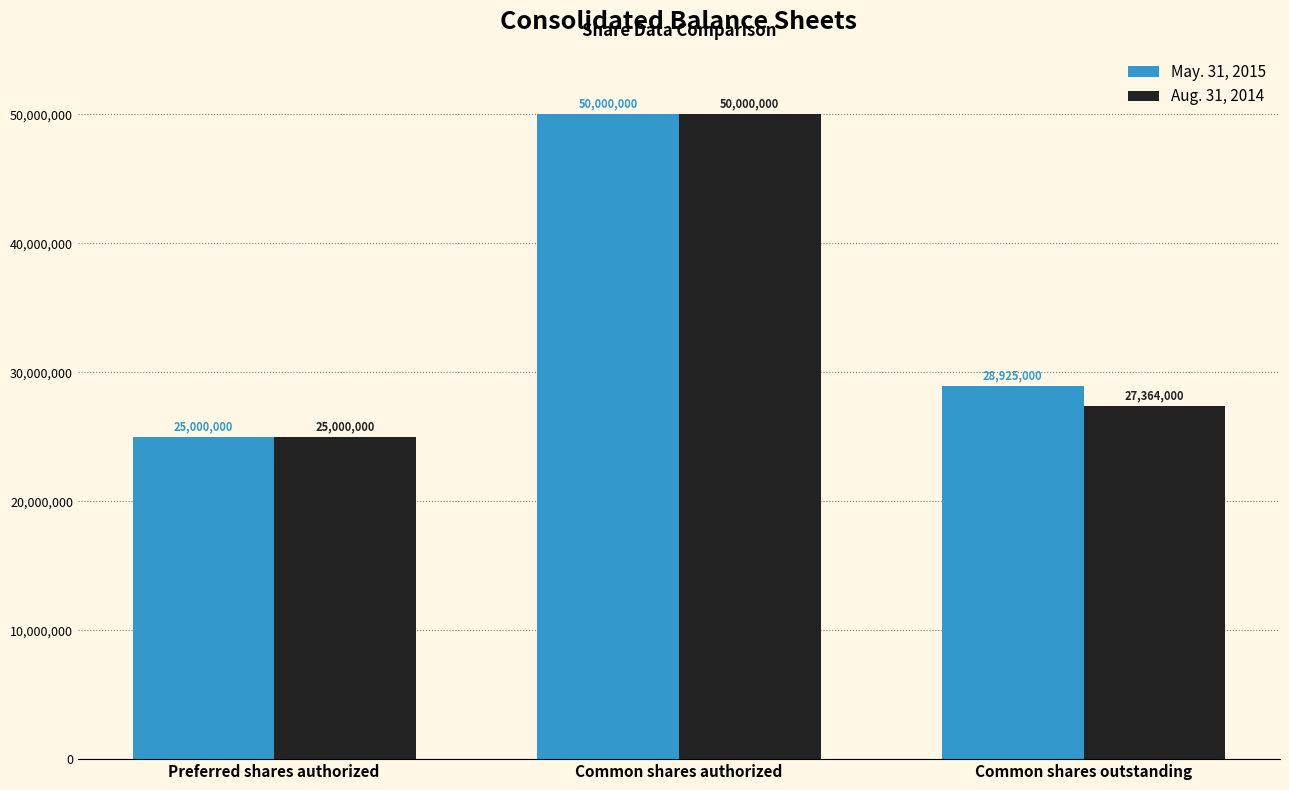

Does the chart contain any negative values?

No